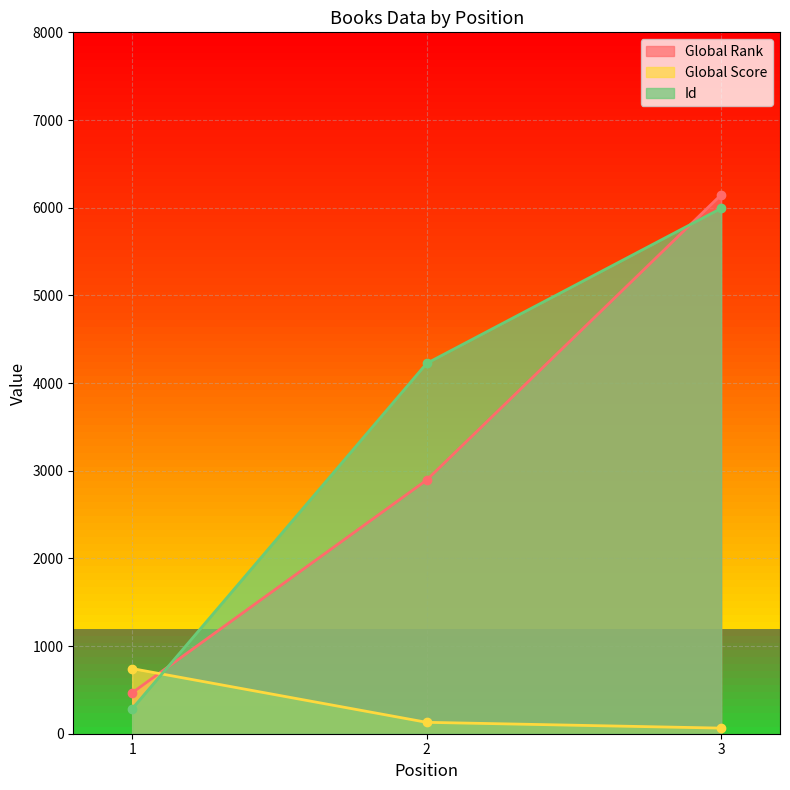

The Global Rank series shows 6147 at 3. True or false?

True